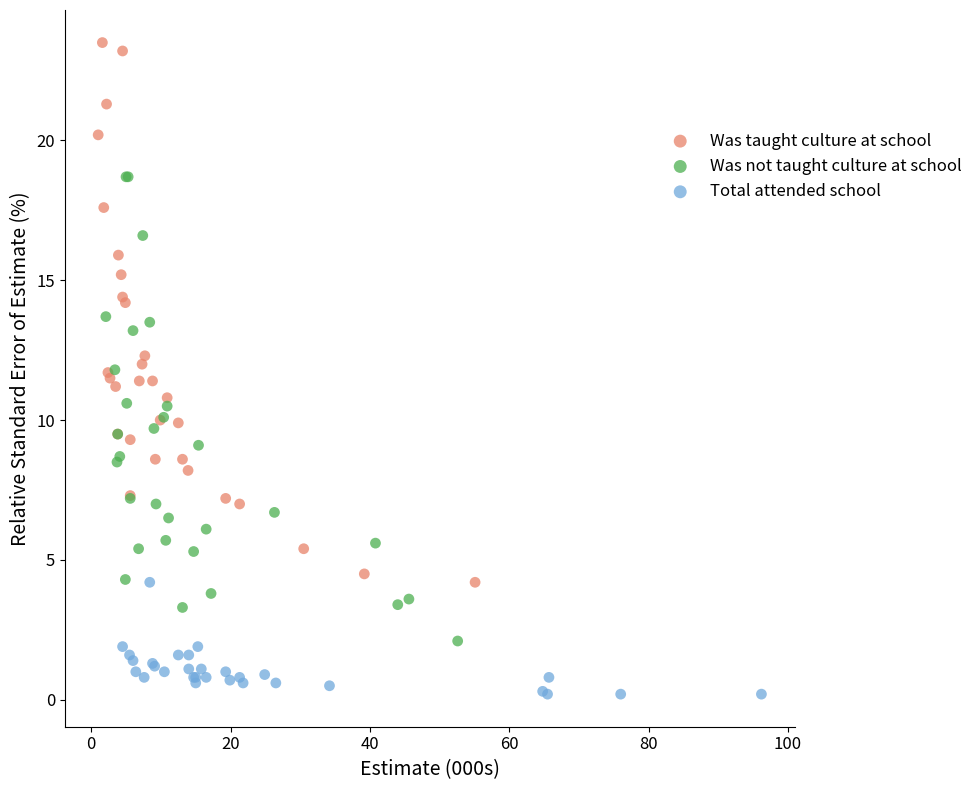

Which series reaches the maximum Y coordinate?

Was taught culture at school